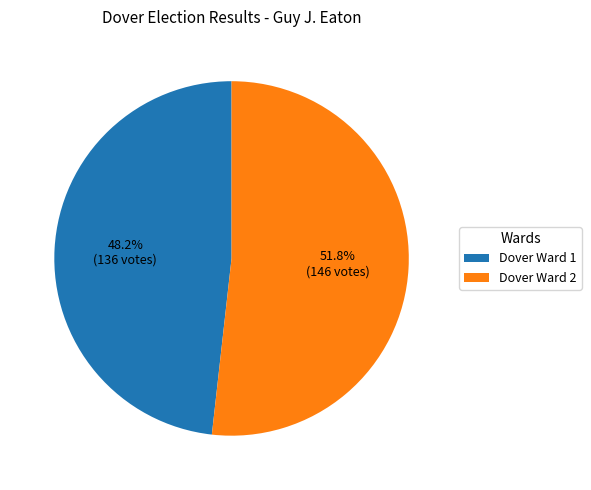

What is the largest slice in the pie chart?

Dover Ward 2